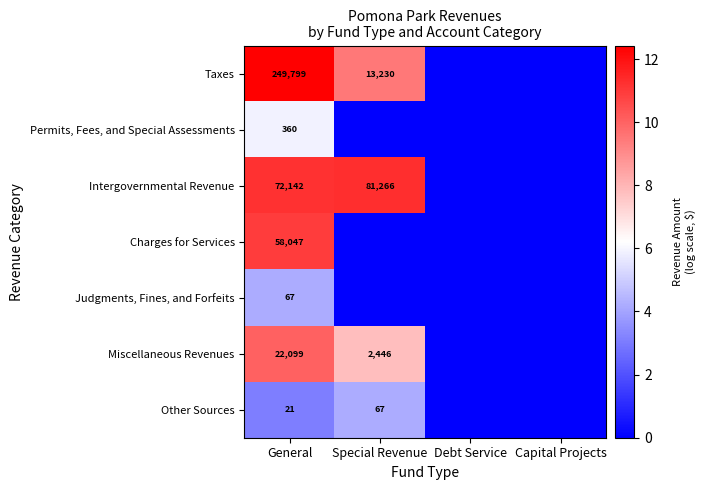

The Judgments, Fines, and Forfeits series shows 67 at General. True or false?

True